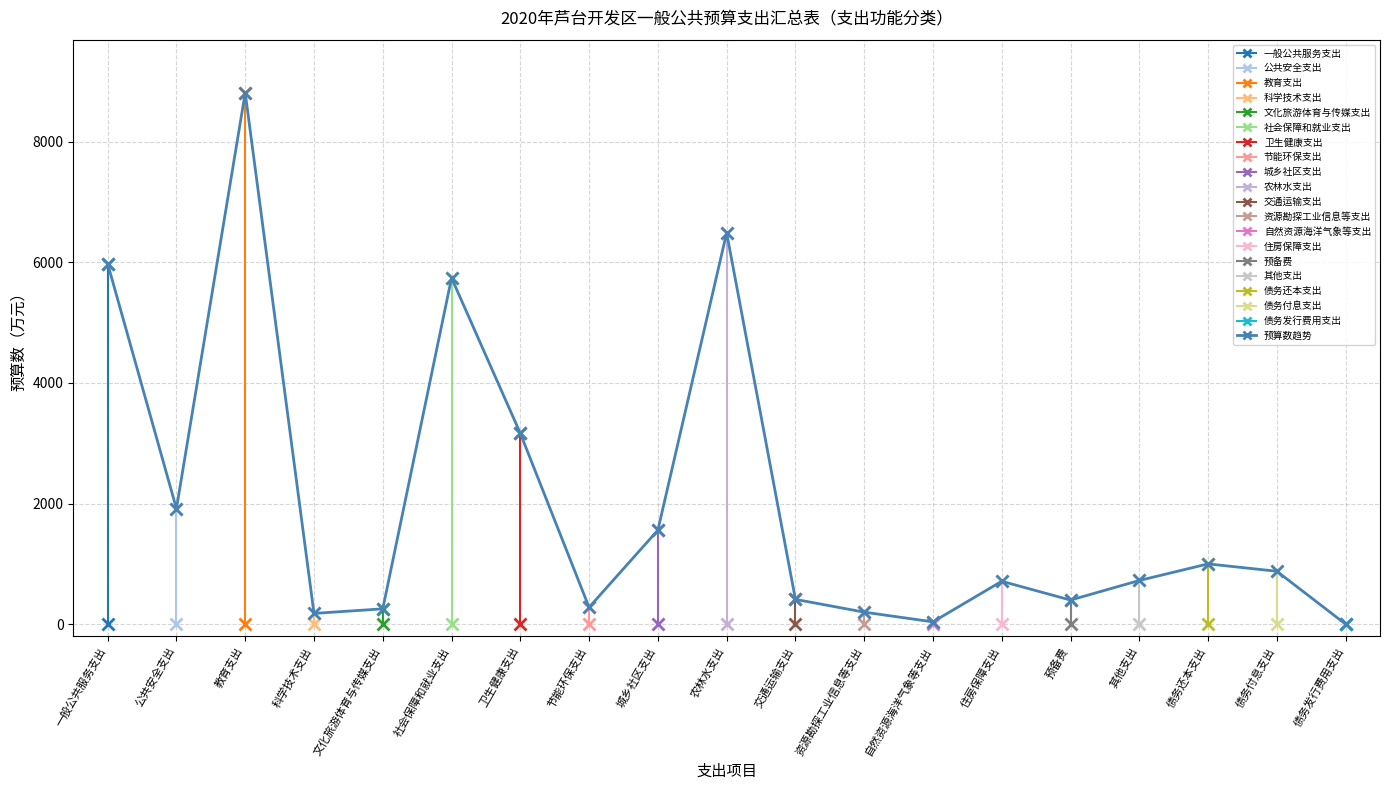

How many points are lower than both their immediate neighbors (excluding endpoints)?

5